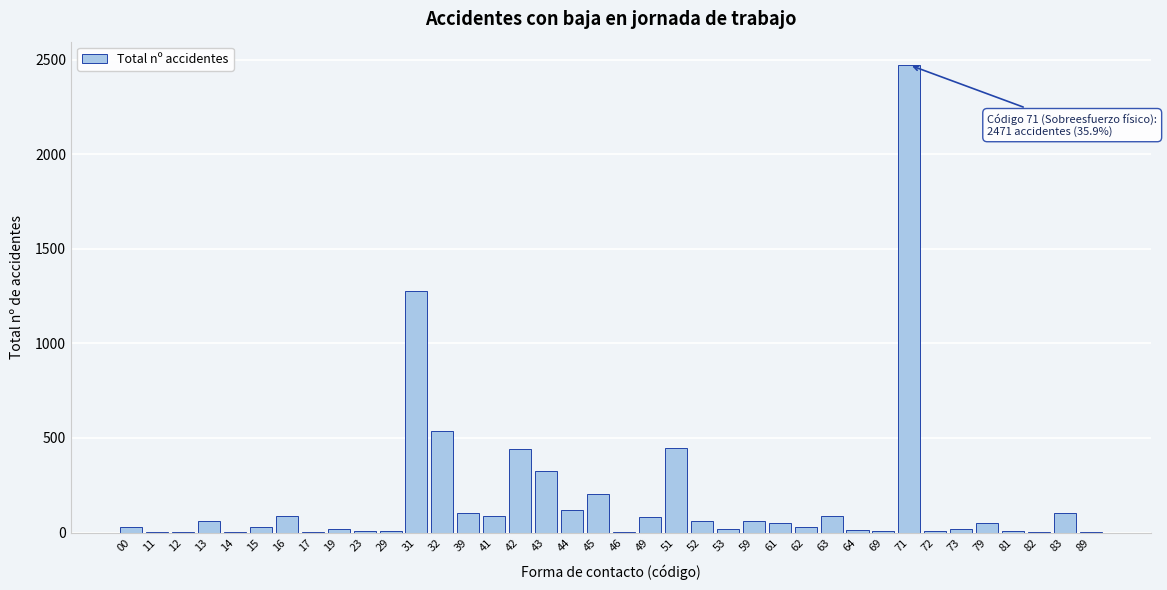

What is the change in value from 32 to 39?

-432